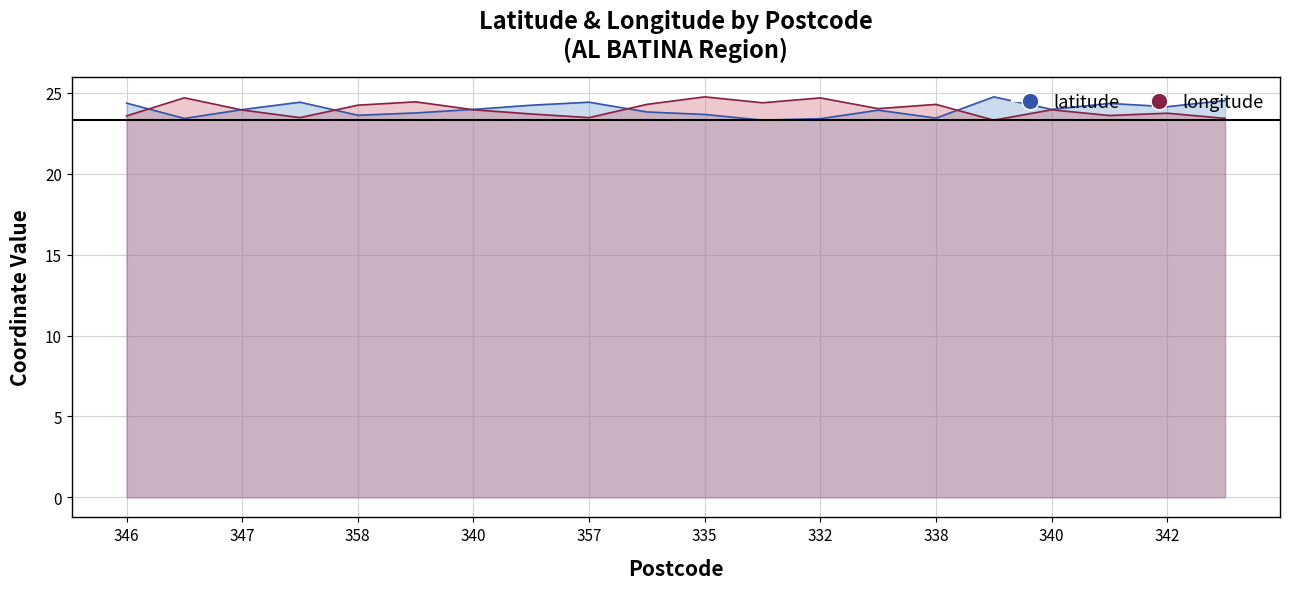

Is the value of latitude at 342 greater than the value of longitude at 353?

No